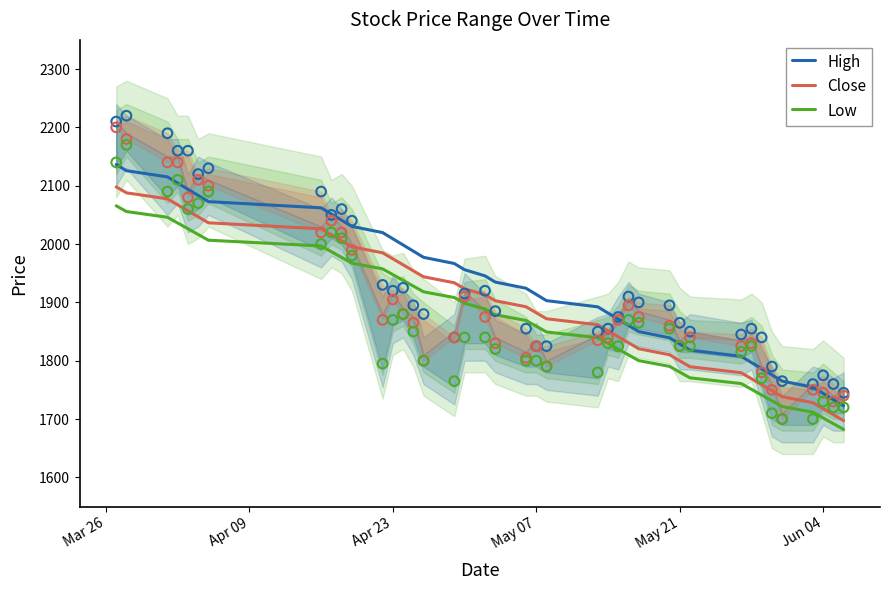

What are all the series names shown in the legend?

High, Close, Low